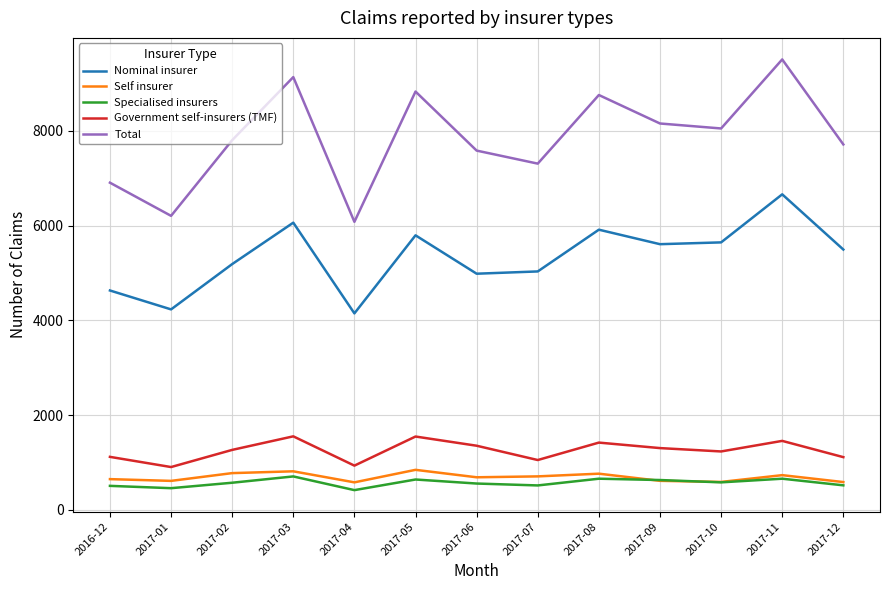

What position from the left is 2017-06?

7